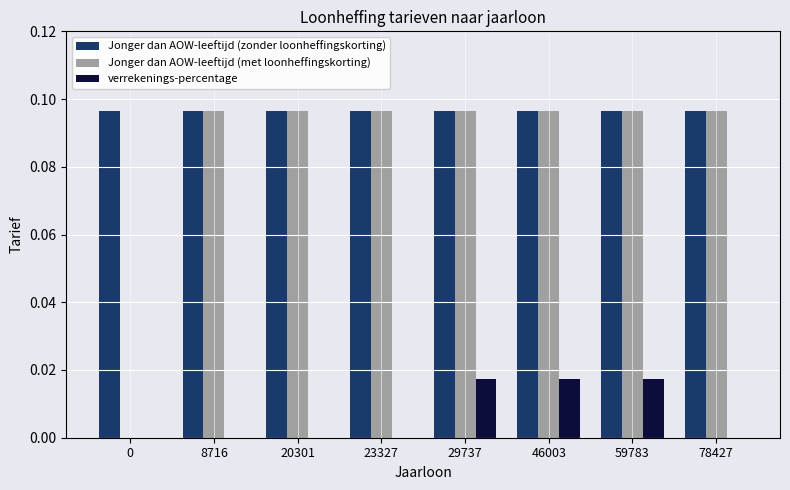

Which series has the widest spread of values?

Jonger dan AOW-leeftijd (met loonheffingskorting)